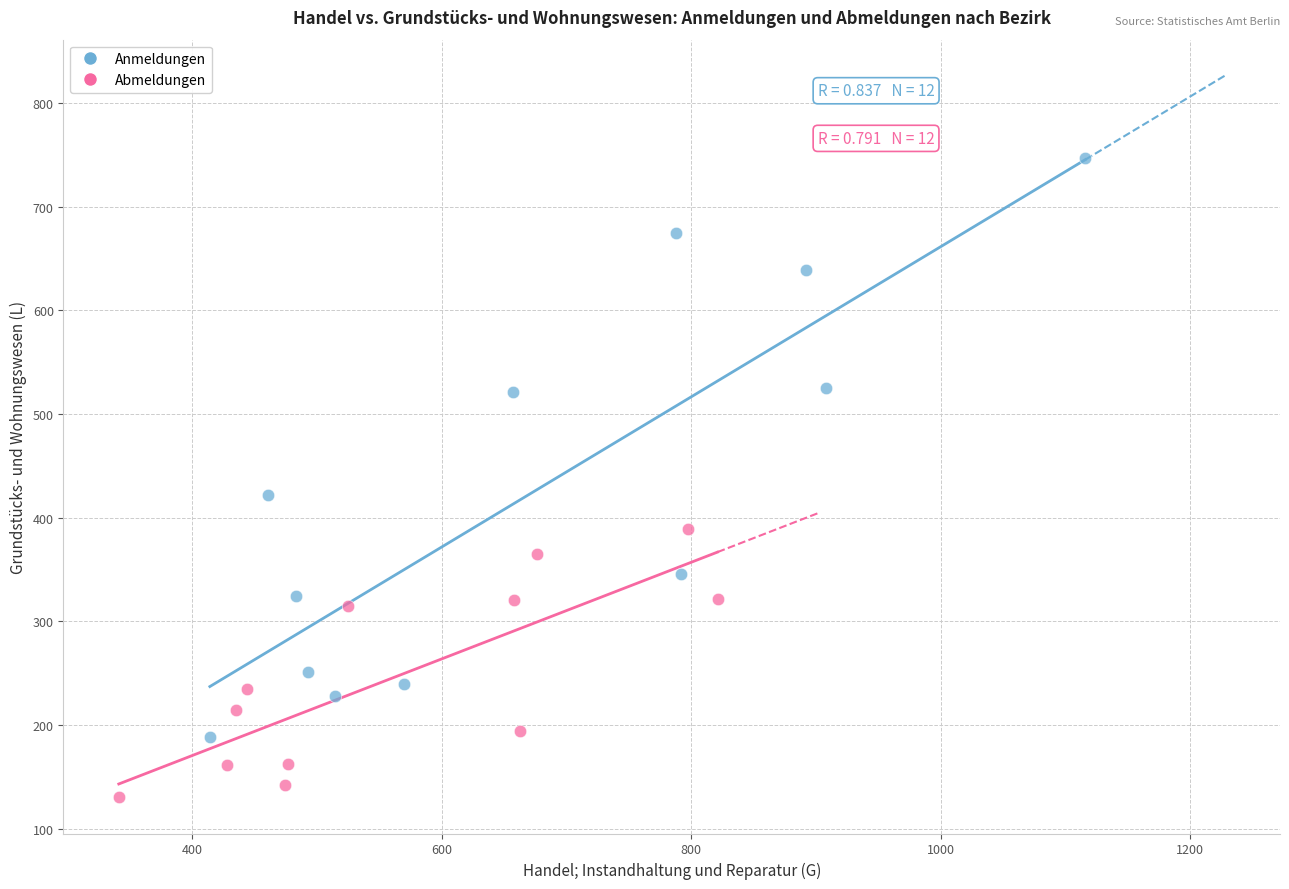

Which series contains the highest Y value?

Anmeldungen